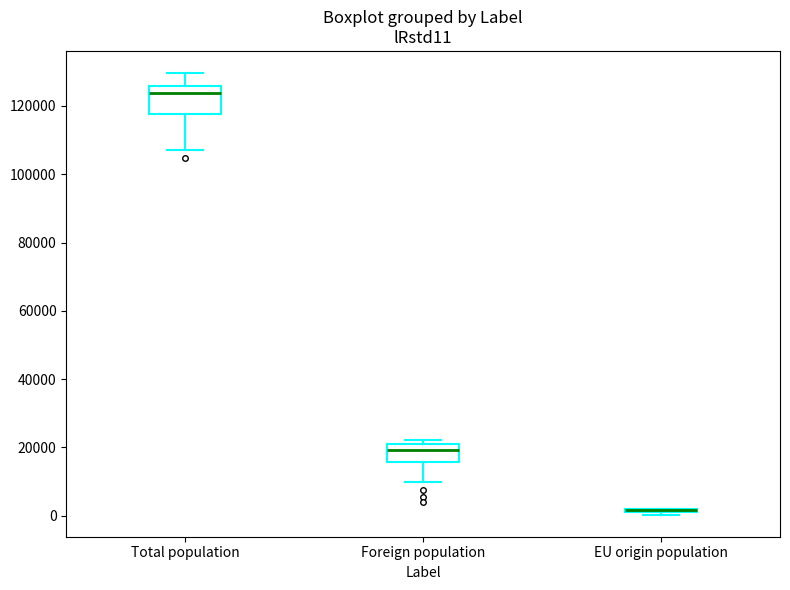

Comparing the boxes themselves (not the whiskers), which one is the tallest?

Total population